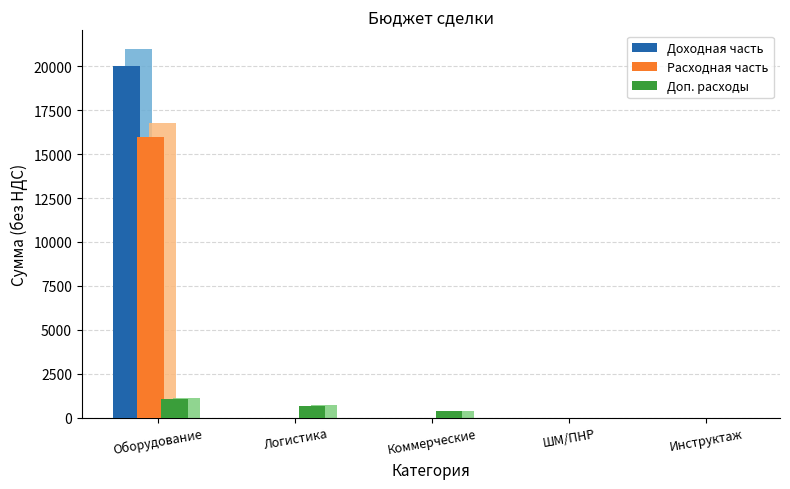

Which label corresponds to the largest value in the chart?

Оборудование